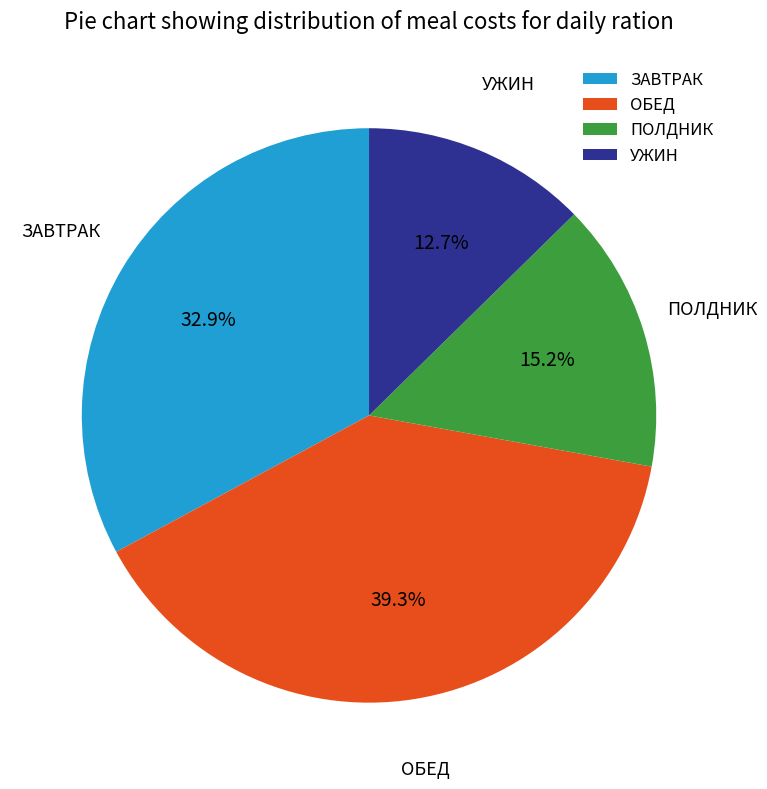

What percentage is the ЗАВТРАК slice, to the nearest percent?

33%